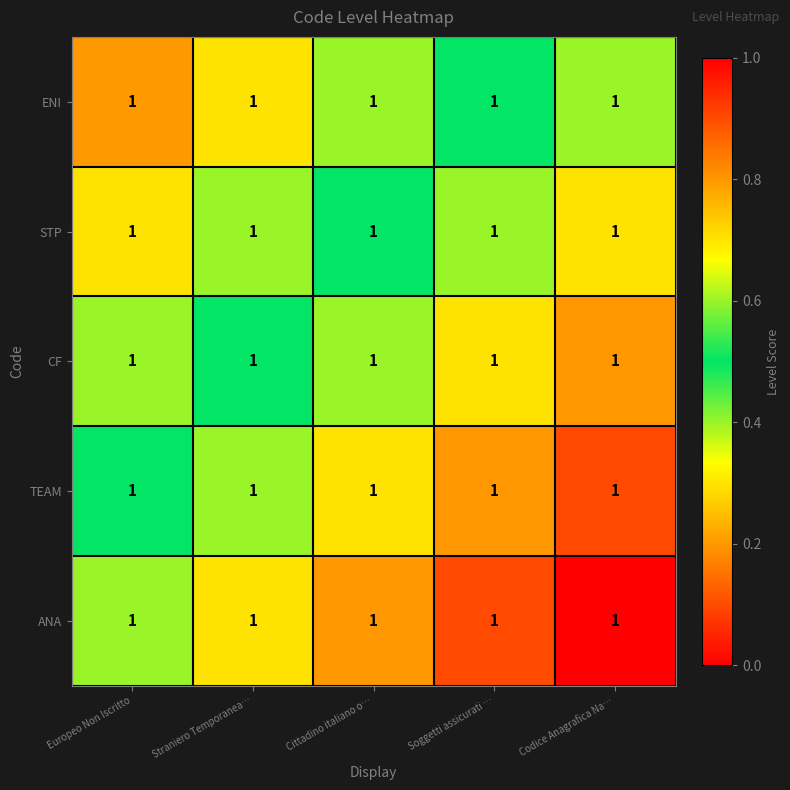

Rank the categories by STP value from lowest to highest.

Europeo Non Iscritto, Straniero Temporanea…, Cittadino italiano o…, Soggetti assicurati …, Codice Anagrafica Na…